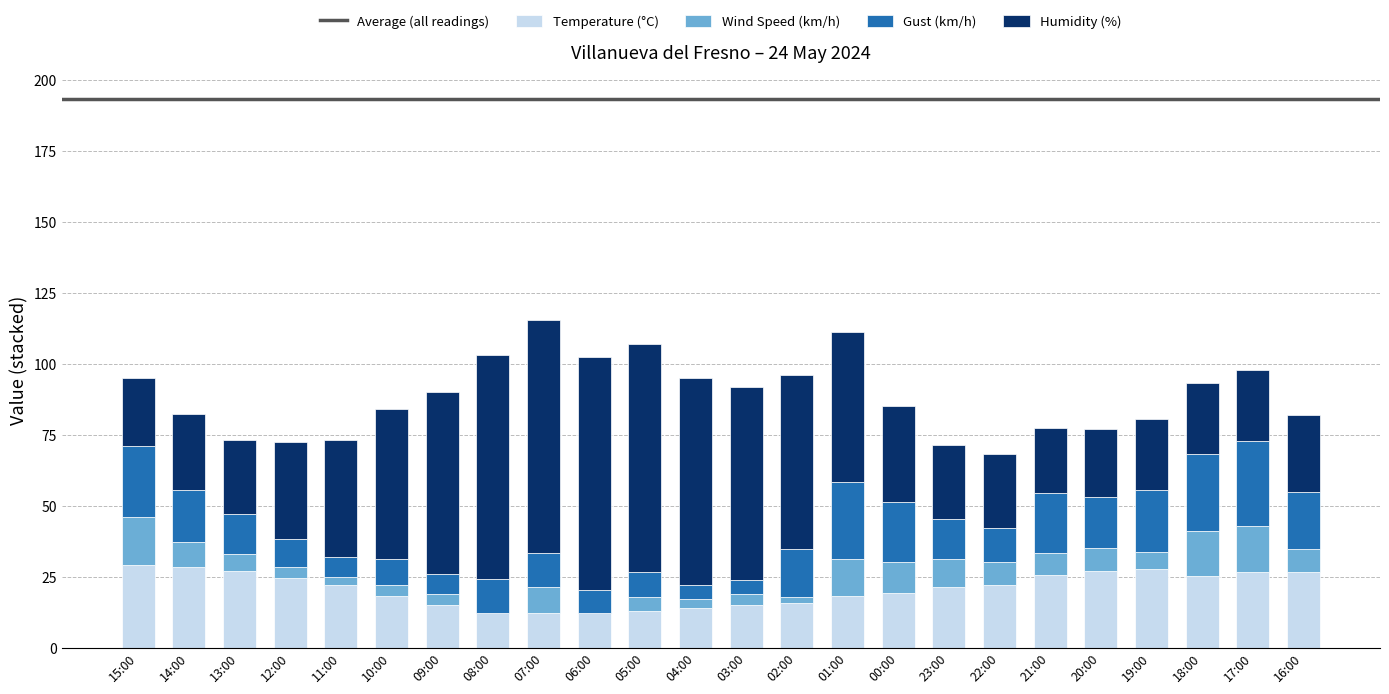

The value of Temperature (°C) at 03:00 is 3.4. True or false?

False